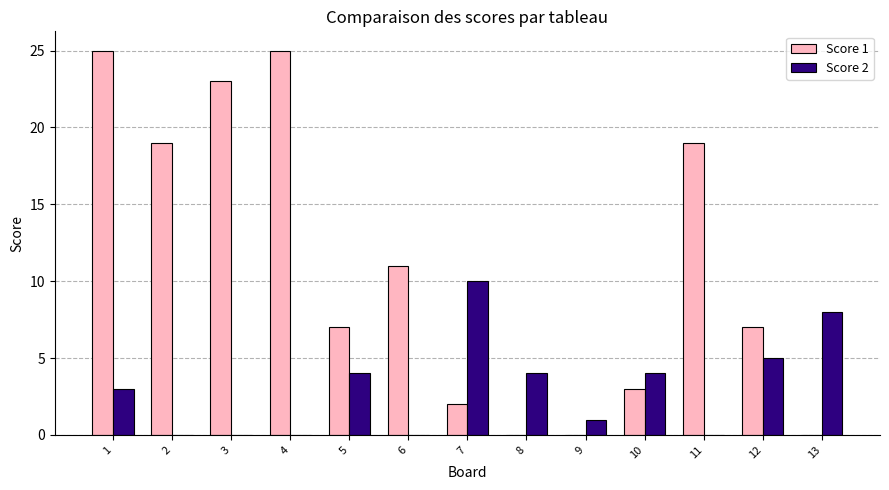

At which category is the sum across all series the highest?

1